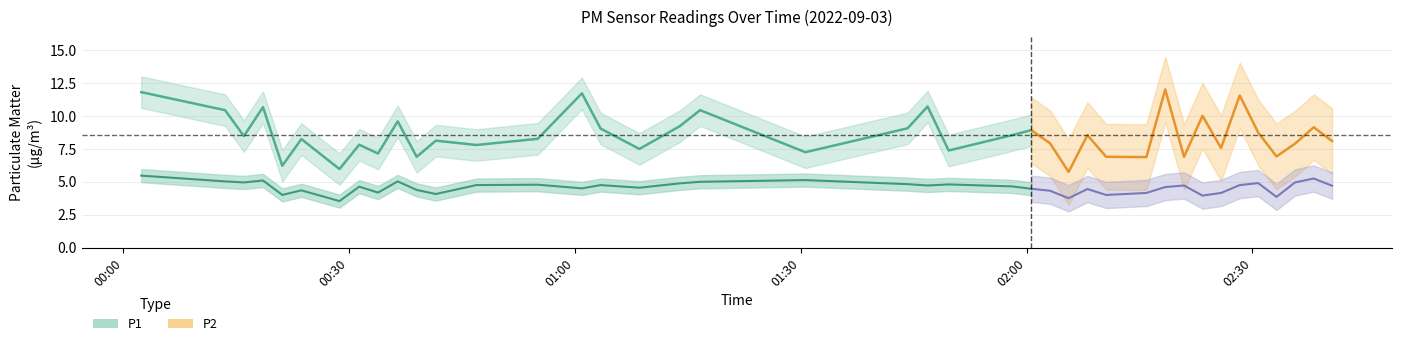

Rank the series by their average value, from lowest to highest.

P2, P1